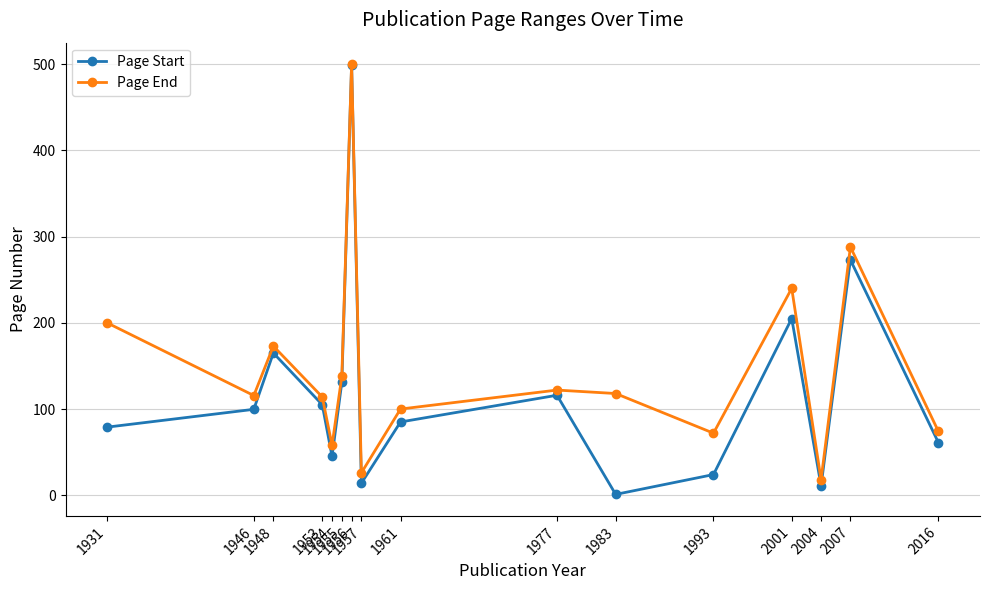

How many interior local peaks does the Page End series have?

5